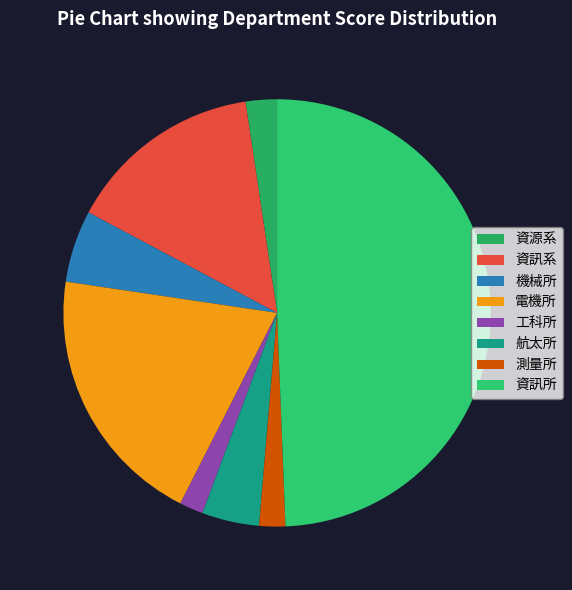

What percentage is the 航太所 slice, to the nearest percent?

4%